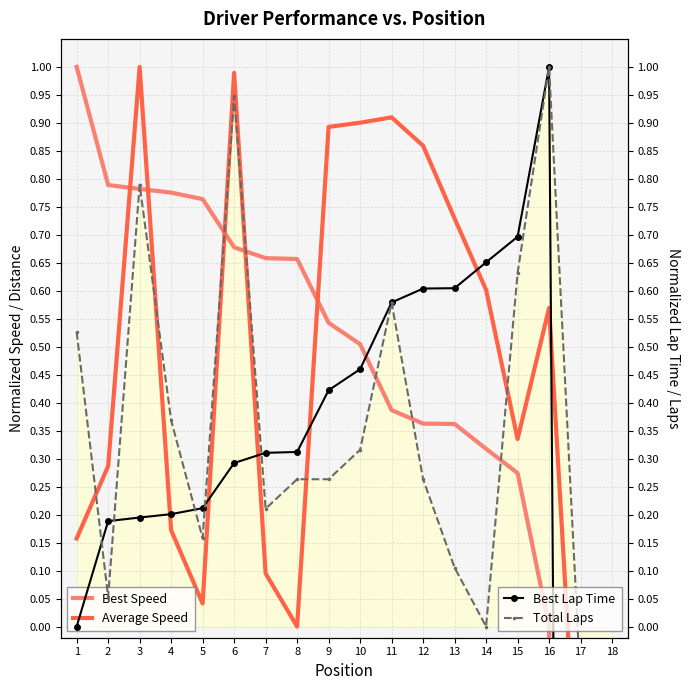

The value of Best Lap Time at 11 is 0.6. True or false?

True